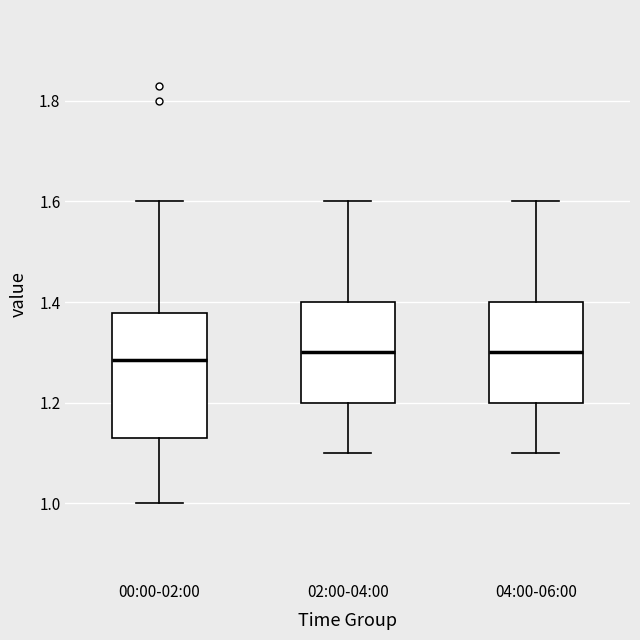

Reading left to right, read every box against the y-axis: the position of its median line, the range the box covers, and the ends of its whiskers. The values are not printed on the chart, so give them approximately, as read against the axis.

00:00-02:00: median 1.28, box 1.14 to 1.38, whiskers 1.00 to 1.60
02:00-04:00: median 1.30, box 1.20 to 1.40, whiskers 1.10 to 1.60
04:00-06:00: median 1.30, box 1.20 to 1.40, whiskers 1.10 to 1.60